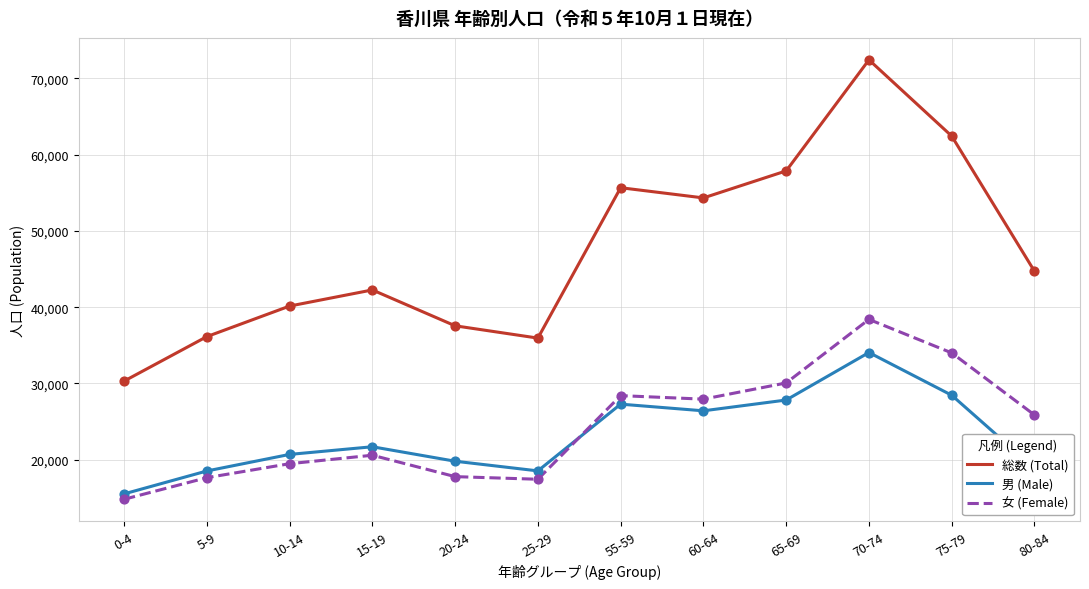

At which category is the sum across all series the highest?

70-74